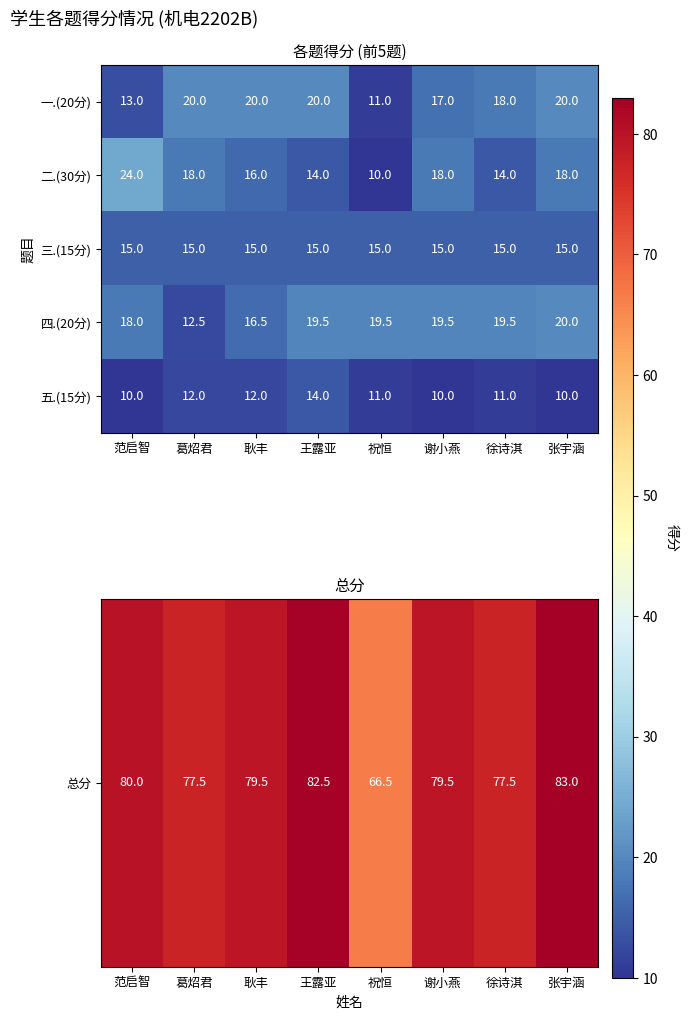

What is the sum of all 二.(30分) values?

132.0